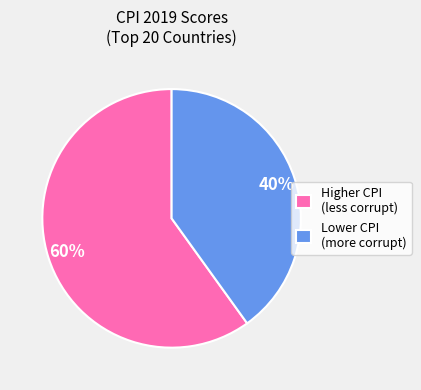

To the nearest percent, what is the average slice percentage?

50%